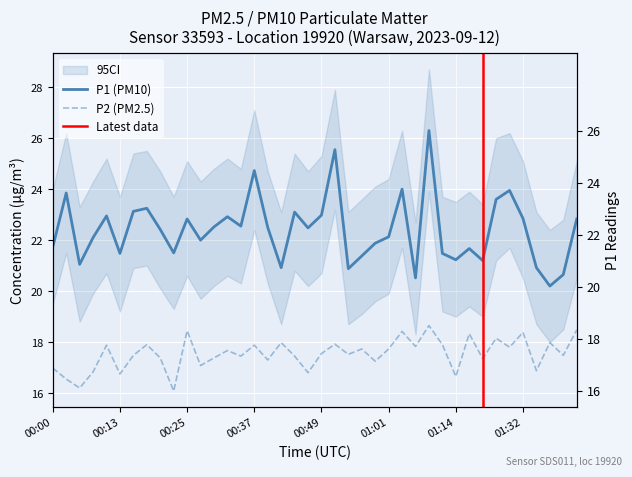

Reading left to right, list all the values displayed in this chart.

P1: 00:00=21.7	00:03=23.9	00:05=21.1	00:08=22.1	00:10=22.9	00:13=21.5	00:15=23.1	00:18=23.2	00:20=22.4	00:23=21.5	00:25=22.8	00:27=22.0	00:30=22.5	00:32=22.9	00:35=22.6	00:37=24.7	00:40=22.5	00:42=20.9	00:44=23.1	00:47=22.5	00:49=23.0	00:52=25.6	00:54=20.9	00:57=21.4	00:59=21.9	01:01=22.1	01:04=24.0	01:06=20.5	01:09=26.3	01:11=21.5	01:14=21.2	01:16=21.7	01:19=21.2	01:27=23.6	01:29=23.9	01:32=22.9	01:34=20.9	01:37=20.2	01:39=20.6	01:42=22.8
P2: 00:00=17.0	00:03=16.6	00:05=16.2	00:08=16.8	00:10=17.9	00:13=16.8	00:15=17.5	00:18=17.9	00:20=17.4	00:23=16.1	00:25=18.4	00:27=17.1	00:30=17.4	00:32=17.7	00:35=17.4	00:37=17.9	00:40=17.3	00:42=18.0	00:44=17.4	00:47=16.8	00:49=17.6	00:52=17.9	00:54=17.5	00:57=17.7	00:59=17.2	01:01=17.7	01:04=18.4	01:06=17.8	01:09=18.6	01:11=17.9	01:14=16.6	01:16=18.3	01:19=17.4	01:27=18.1	01:29=17.8	01:32=18.4	01:34=16.9	01:37=18.0	01:39=17.5	01:42=18.5